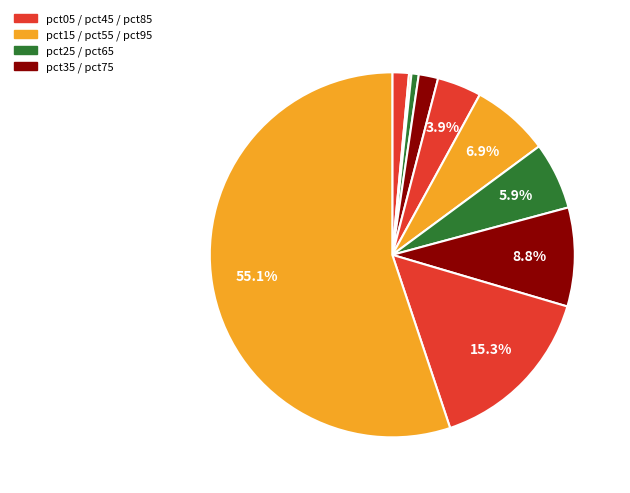

Rank the categories by value from highest to lowest.

pct95, pct85, pct75, pct55, pct65, pct45, pct35, pct05, pct25, pct15